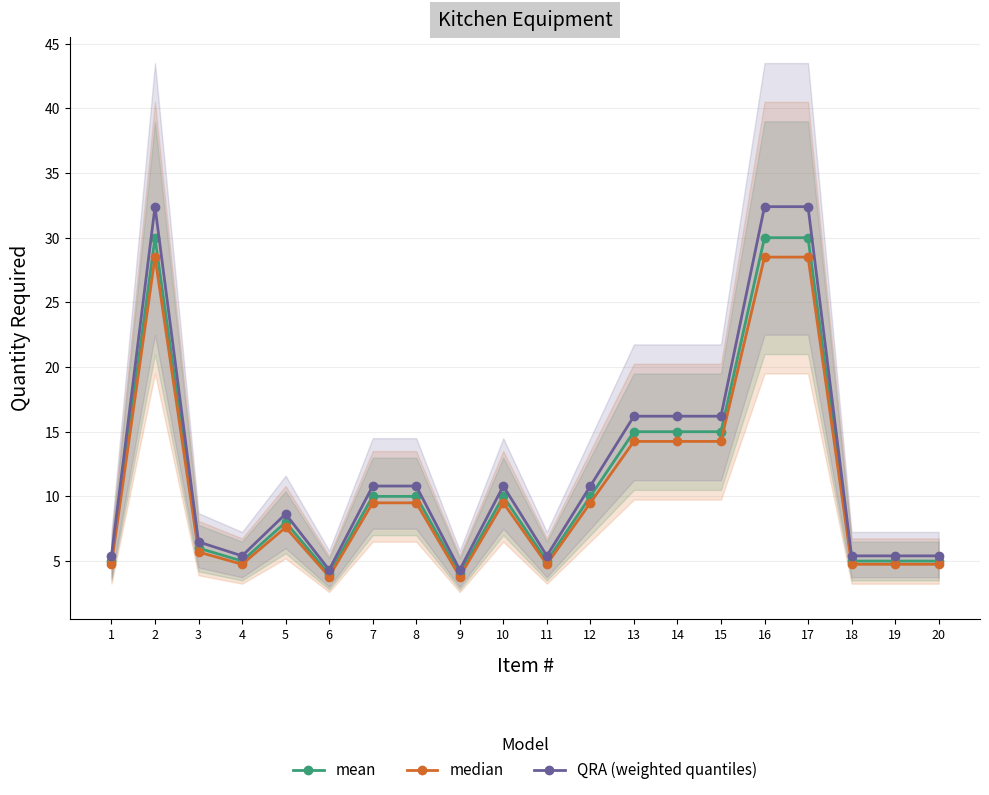

Where is the first local minimum for median?

4